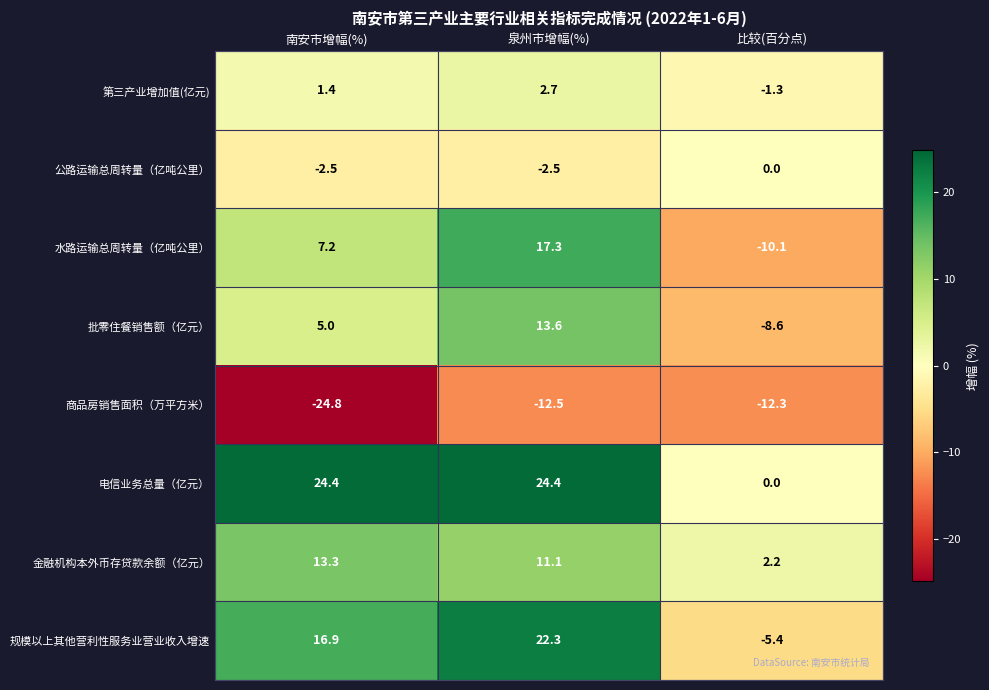

The 水路运输总周转量（亿吨公里） series shows -4.6 at 比较(百分点). True or false?

False